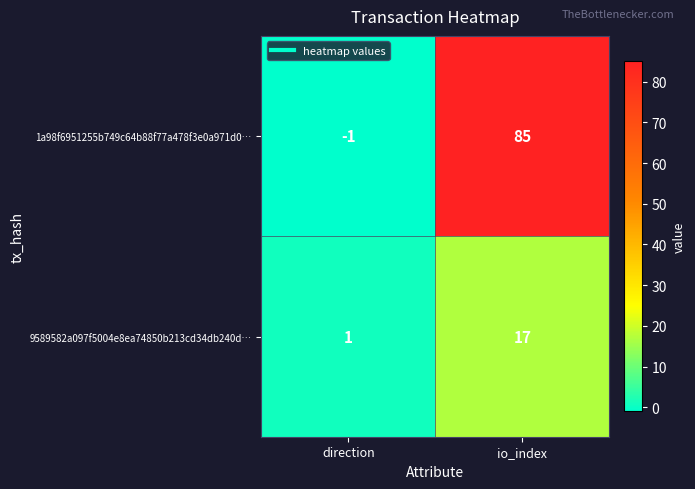

What is the difference between the maximum and minimum values in the 9589582a097f5004e8ea74850b213cd34db240d… series?

16